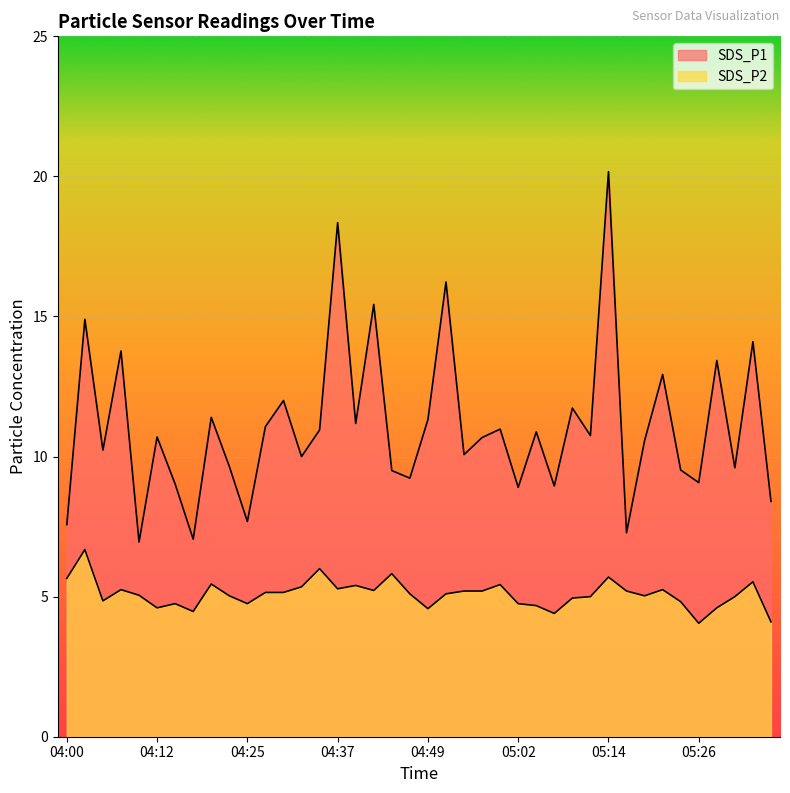

Which has a higher value, 04:52 or 05:16?

04:52